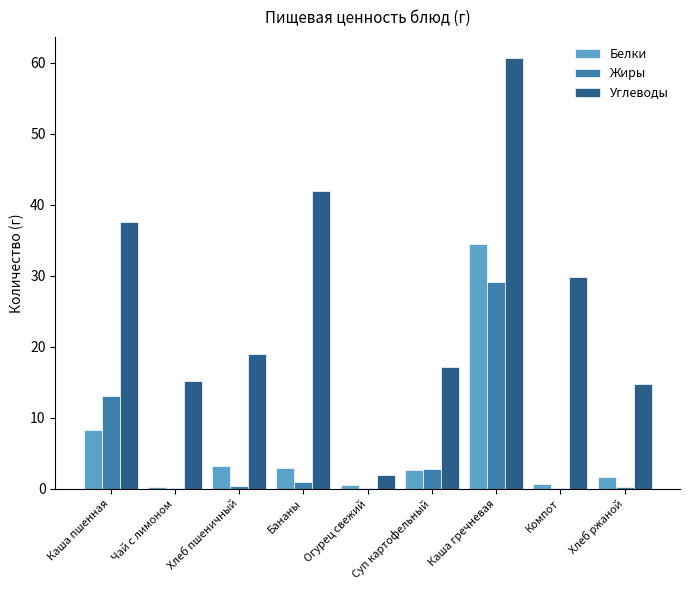

Which series has the largest total across all categories?

Углеводы